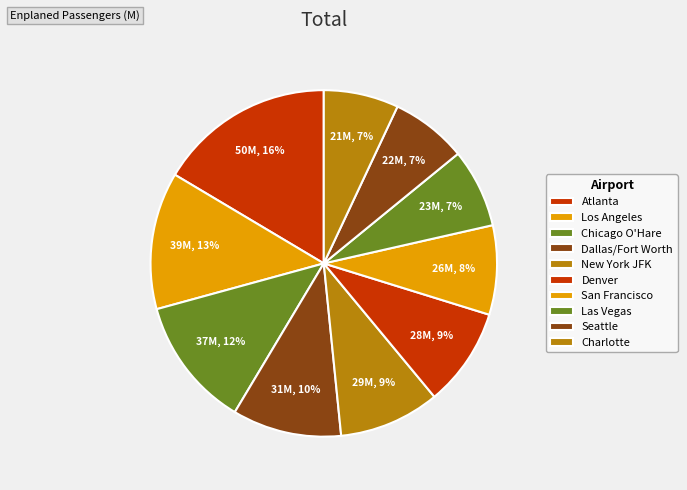

What is the largest slice in the pie chart?

Atlanta